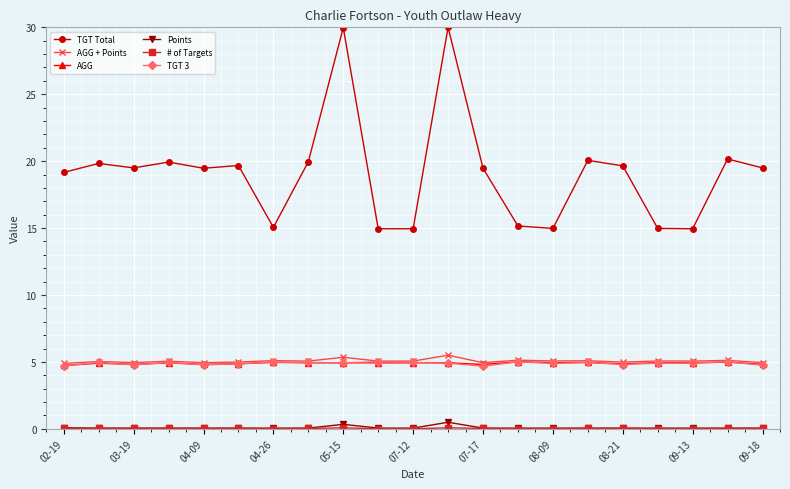

Which series has the widest spread of values?

TGT Total